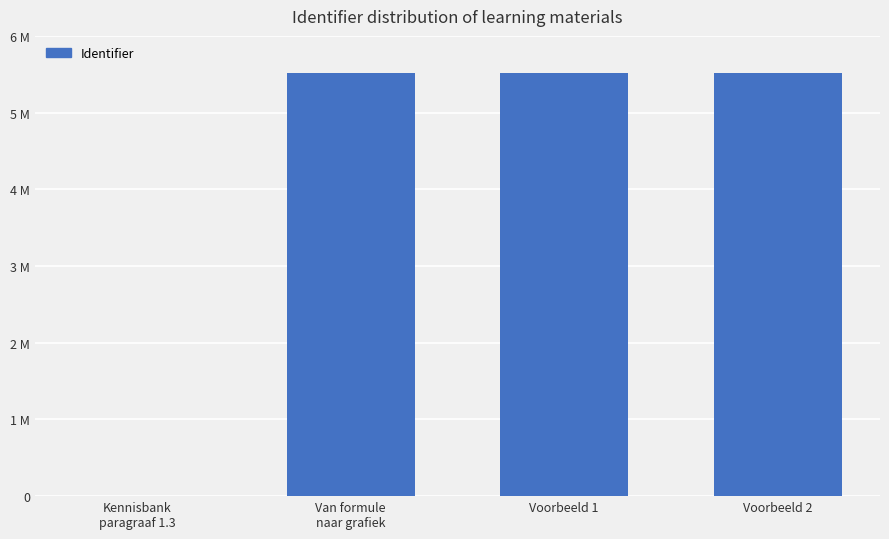

What is the label of the 4th bar from the right?

Kennisbank
paragraaf 1.3